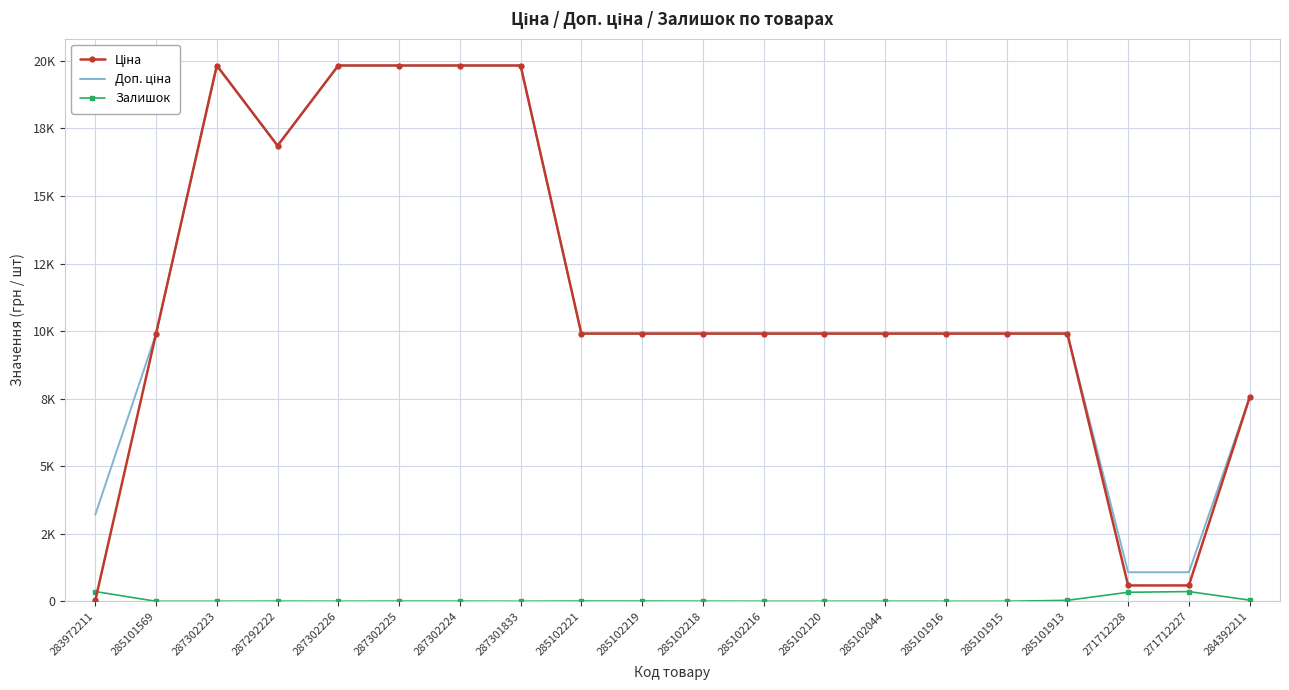

What position from the left is 271712228?

18